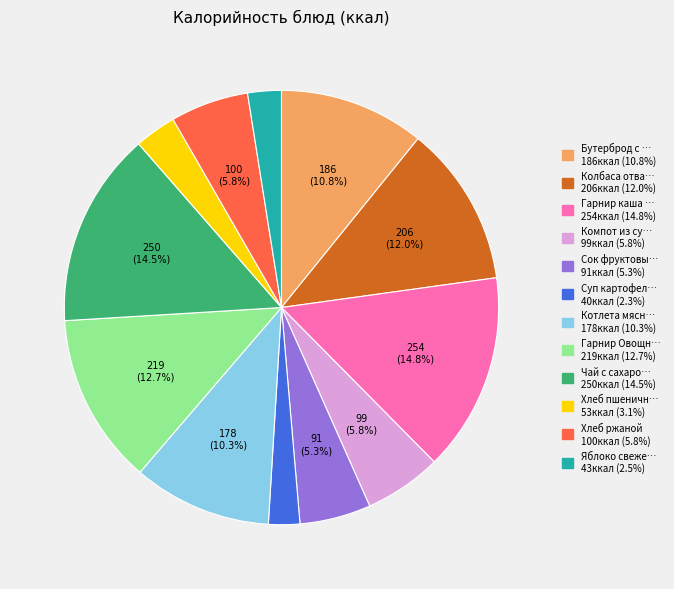

Is there a majority slice in this chart?

No